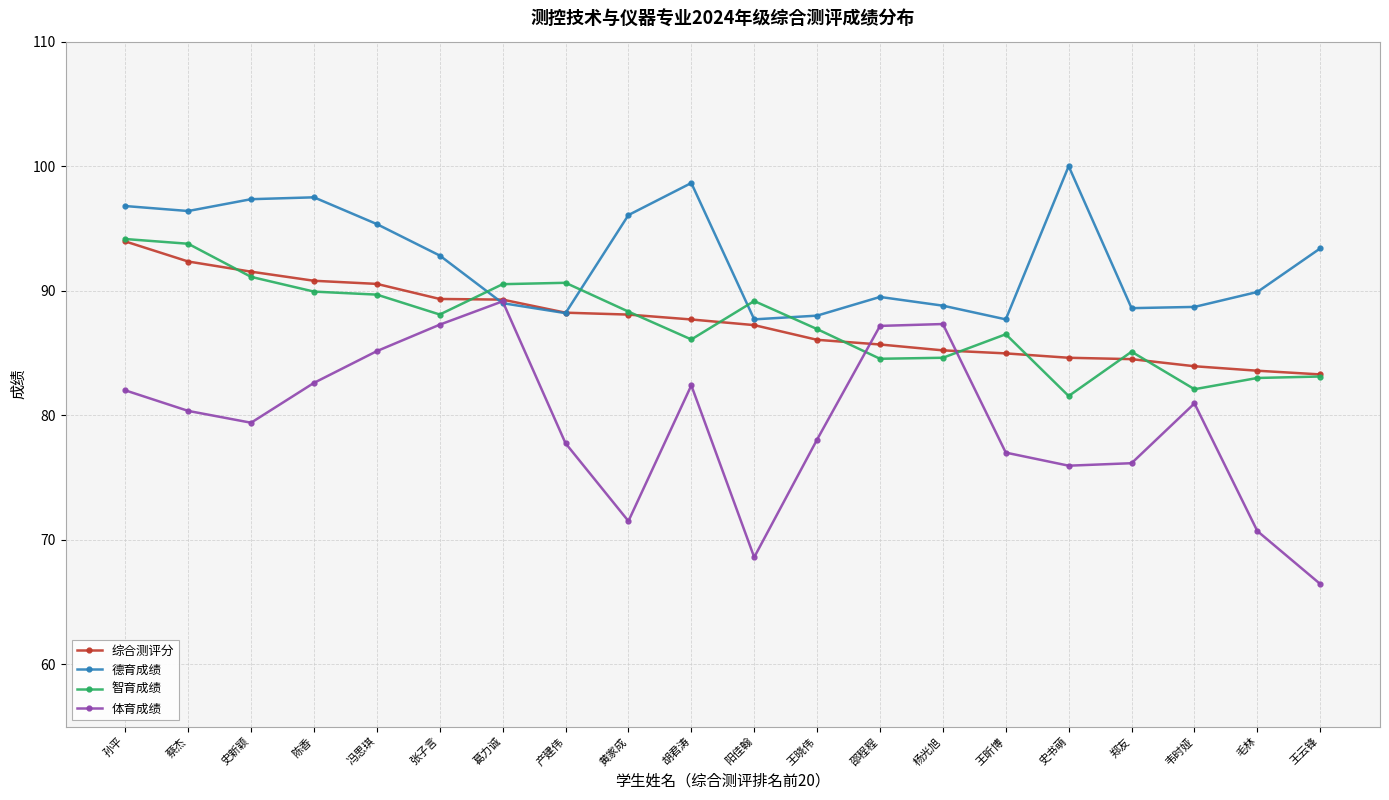

What is the total value across all series at 张子言?

357.5